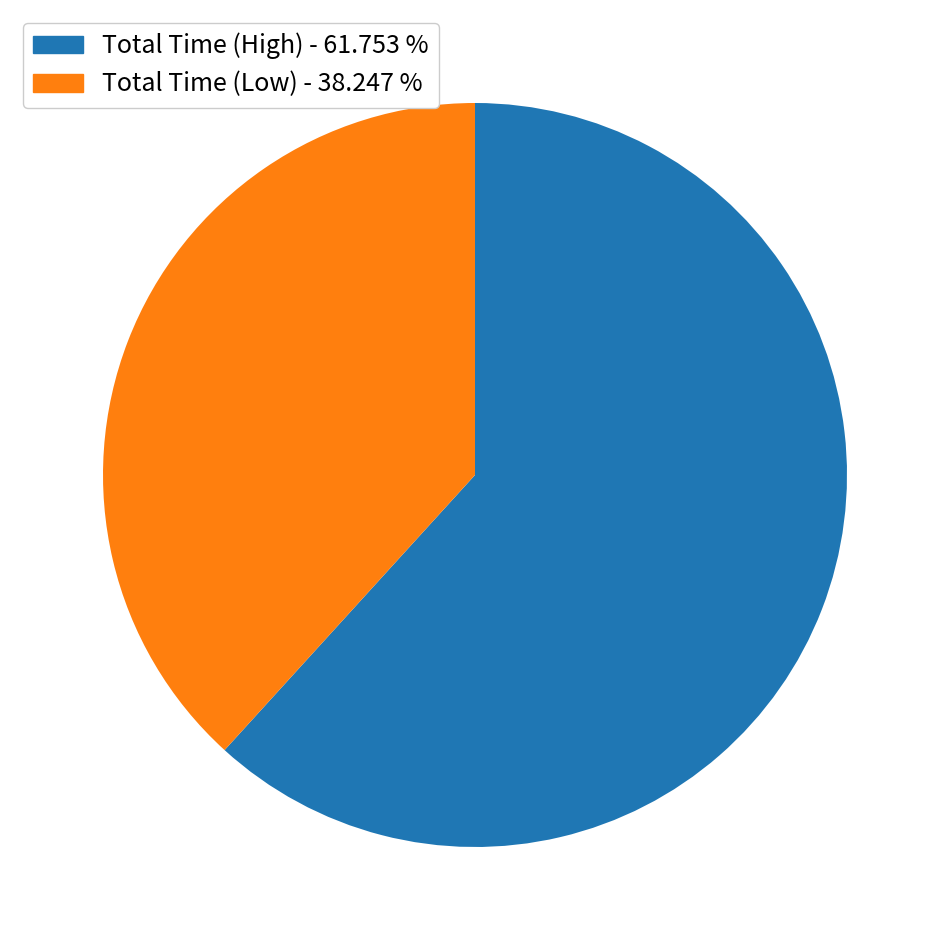

Is the sum of Total Time (High) - 61.753 % and Total Time (Low) - 38.247 % greater than half?

Yes